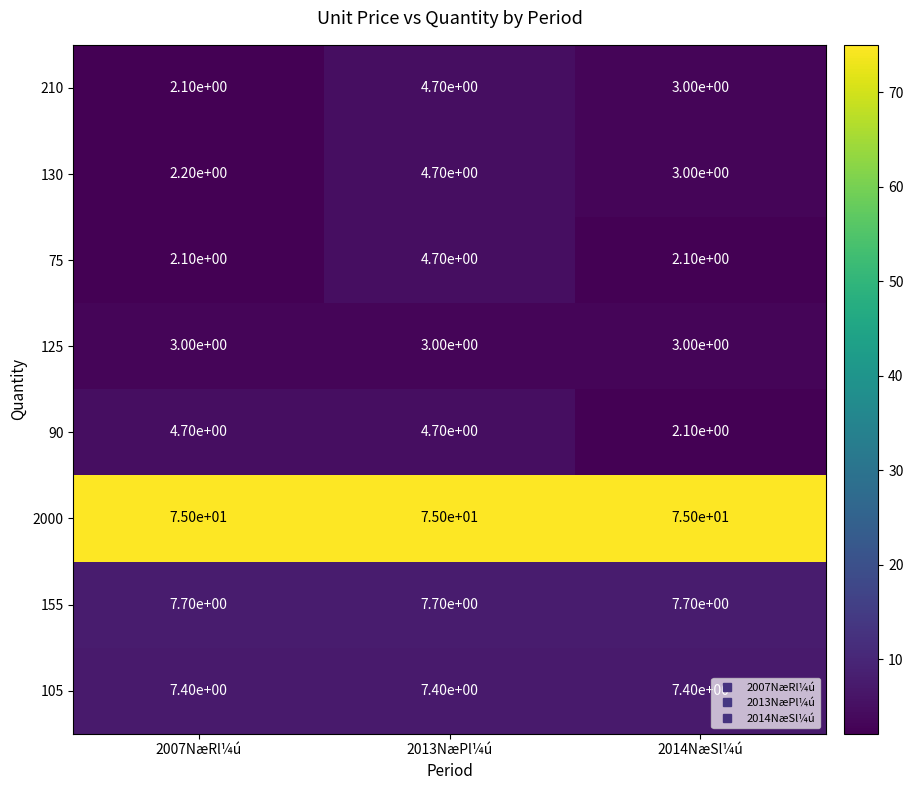

How many data points in 130 are less than 3?

1